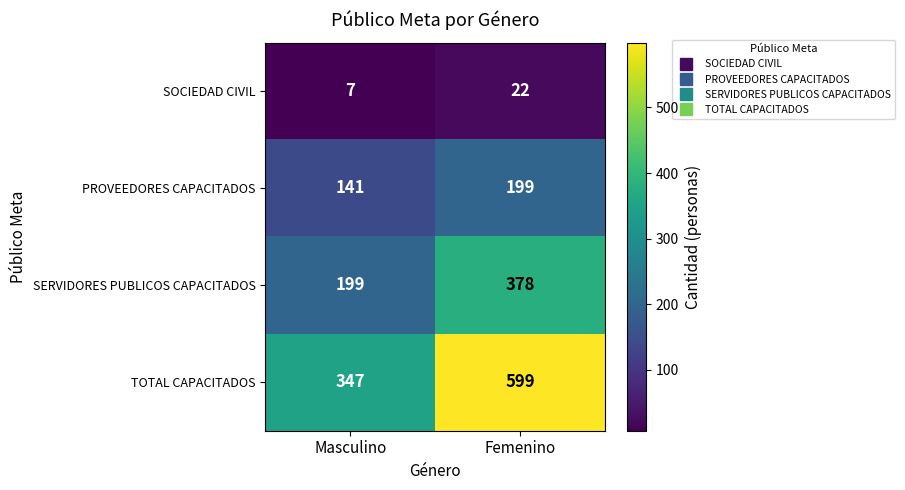

At which category is the sum across all series the highest?

Femenino